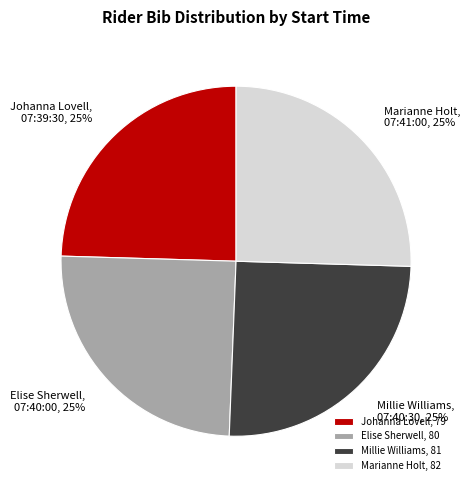

Approximately how many times larger is the value at Millie Williams compared to Elise Sherwell?

1.0